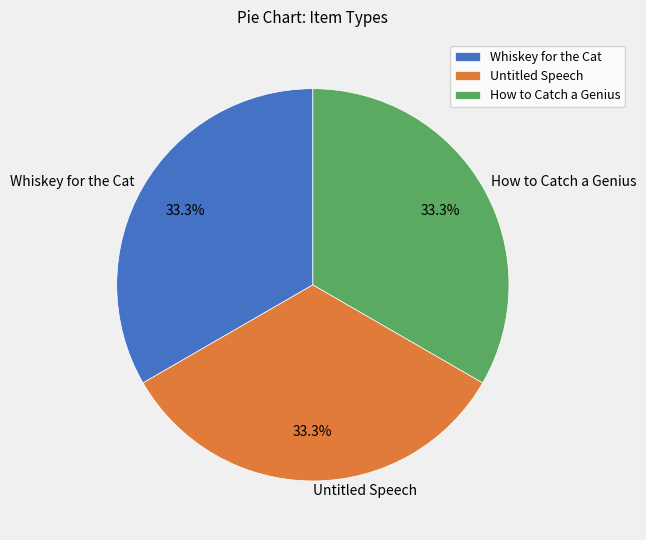

Is it true that Untitled Speech is 39% of the pie?

False